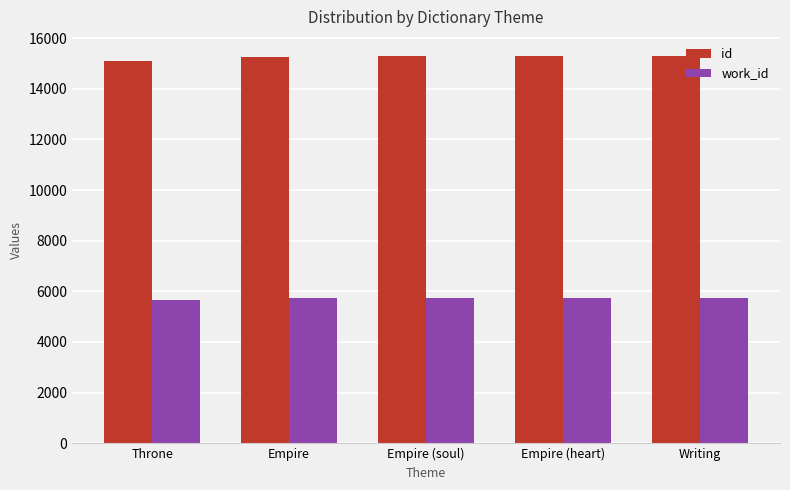

Is the value of work_id at Writing greater than the value of id at Empire?

No